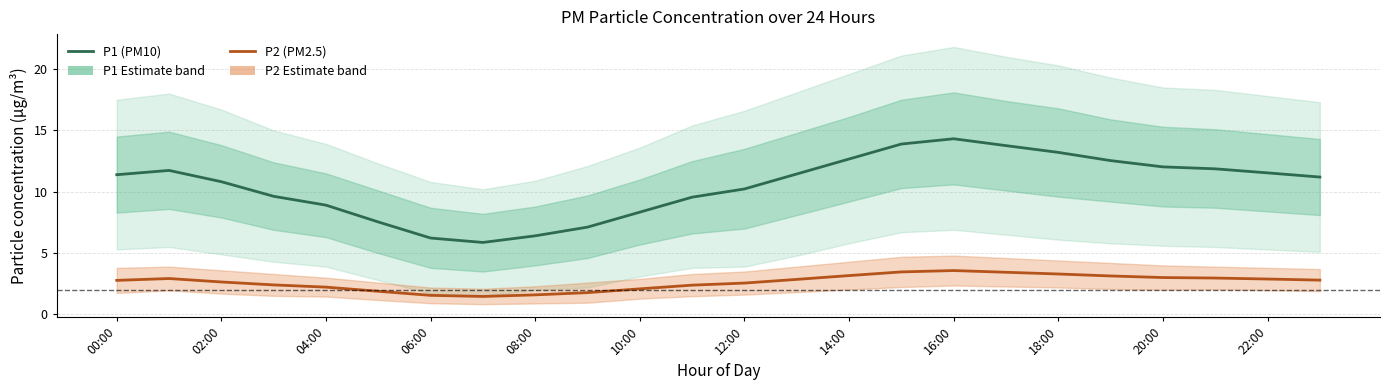

What are all the series names shown in the legend?

P1 (PM10), P2 (PM2.5)